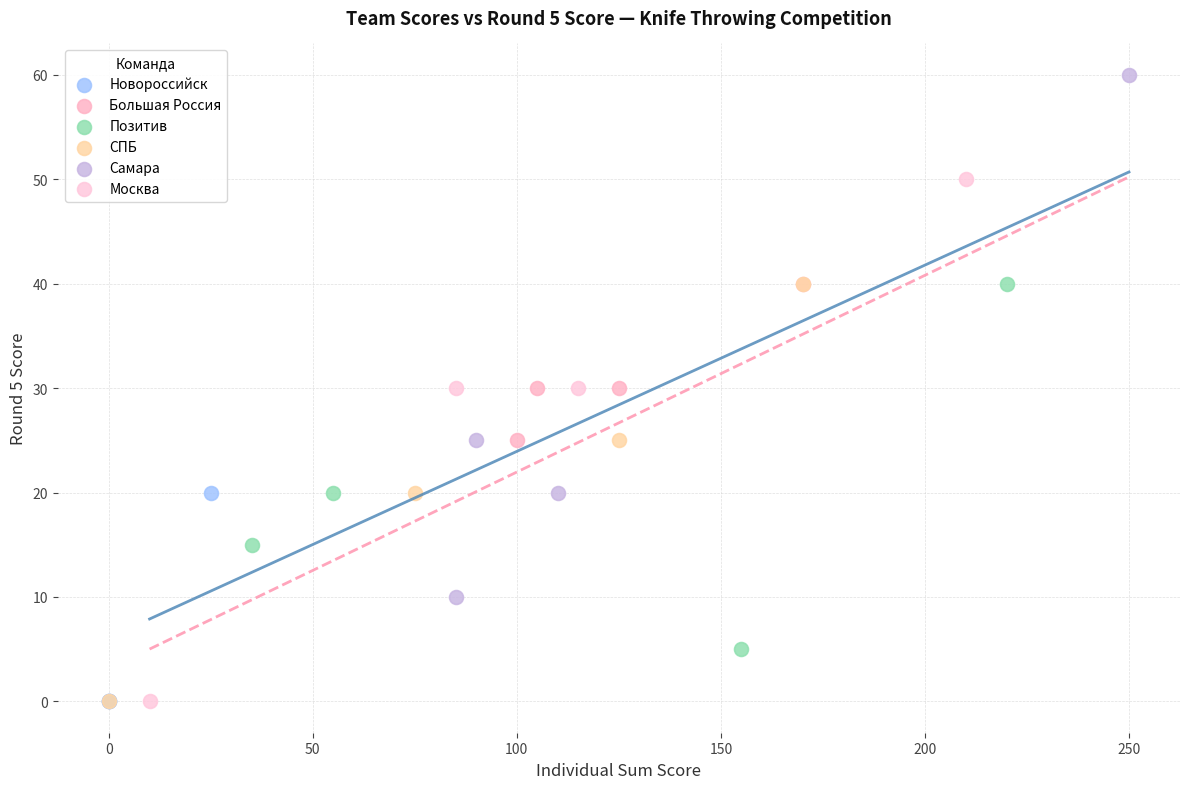

What are all the series names shown in the legend?

Новороссийск, Большая Россия, Позитив, СПБ, Самара, Москва